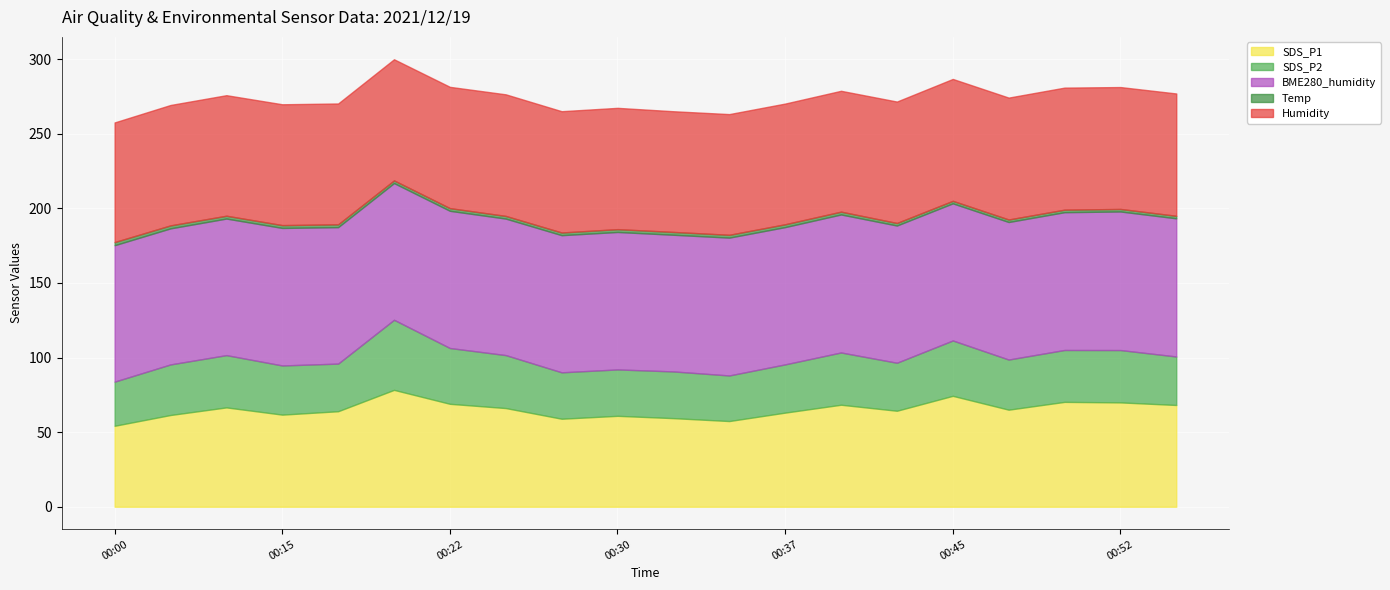

Between 2021/12/19 00:39 and 2021/12/19 00:00, which is larger?

2021/12/19 00:39